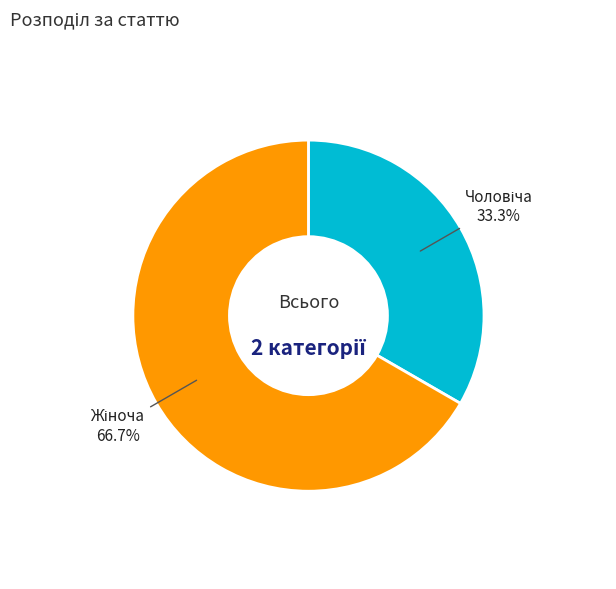

Is there a majority slice in this chart?

Yes